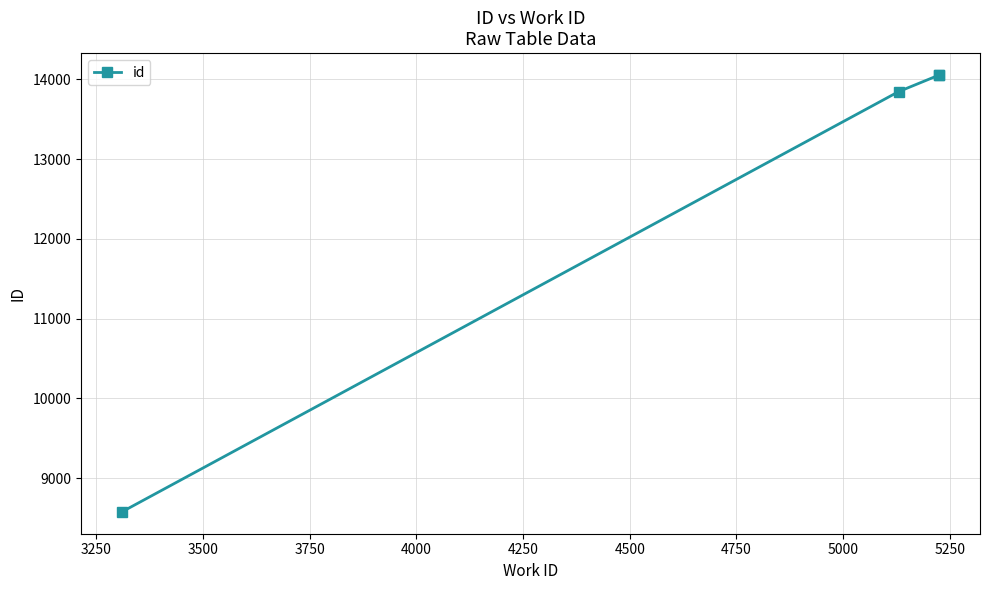

True or false: the data has more than 1 interior local peaks.

False